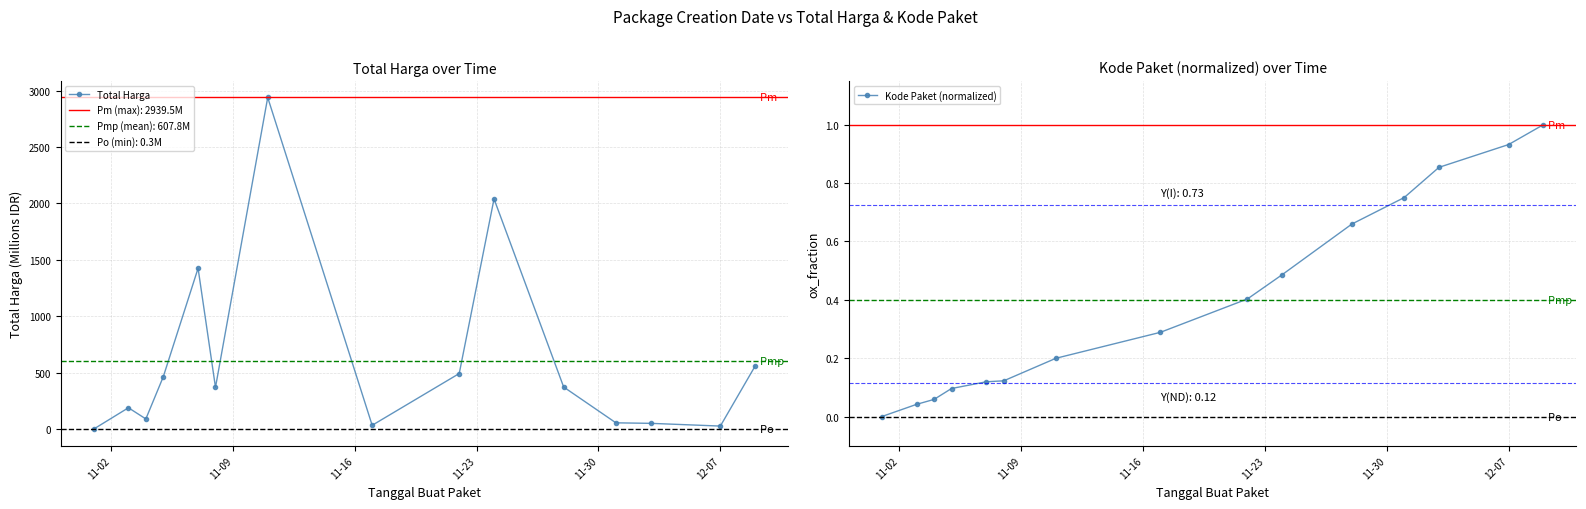

True or false: Kode Paket (normalized) and Total Harga cross at least once.

False